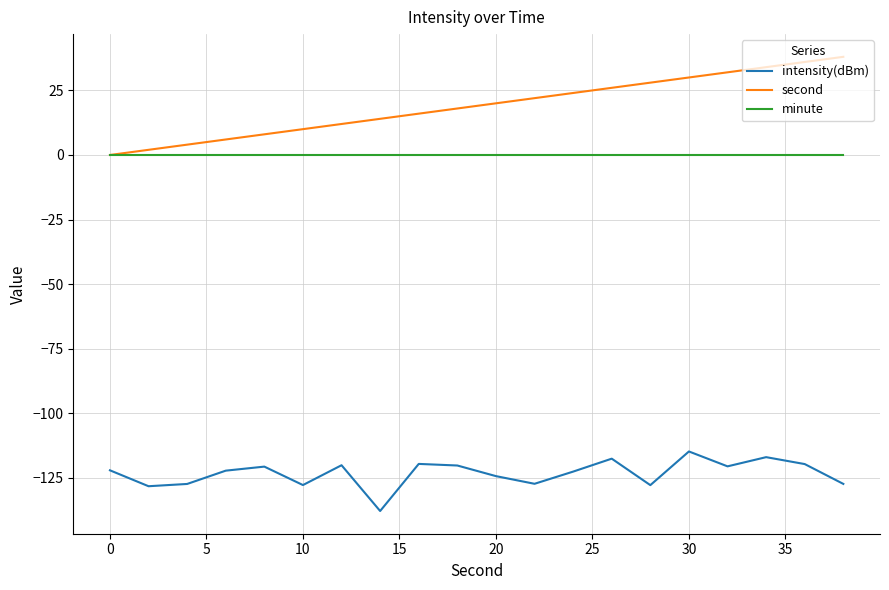

Does the chart display data point markers on the line(s)?

No